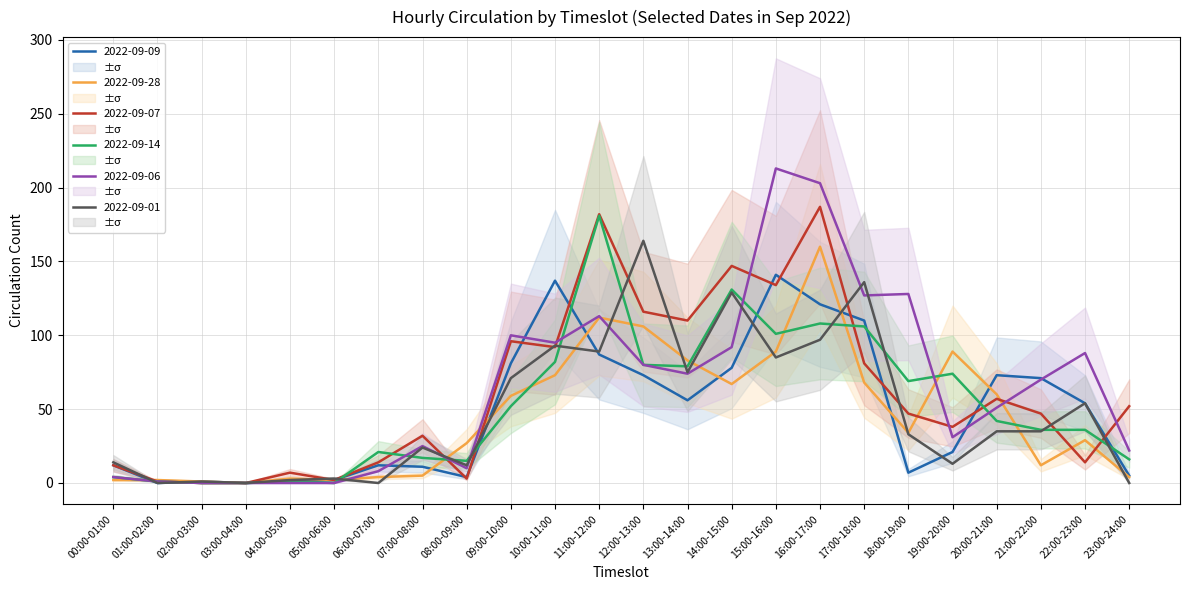

True or false: 2022-09-01 has a value of 60 at 01:00-02:00.

False